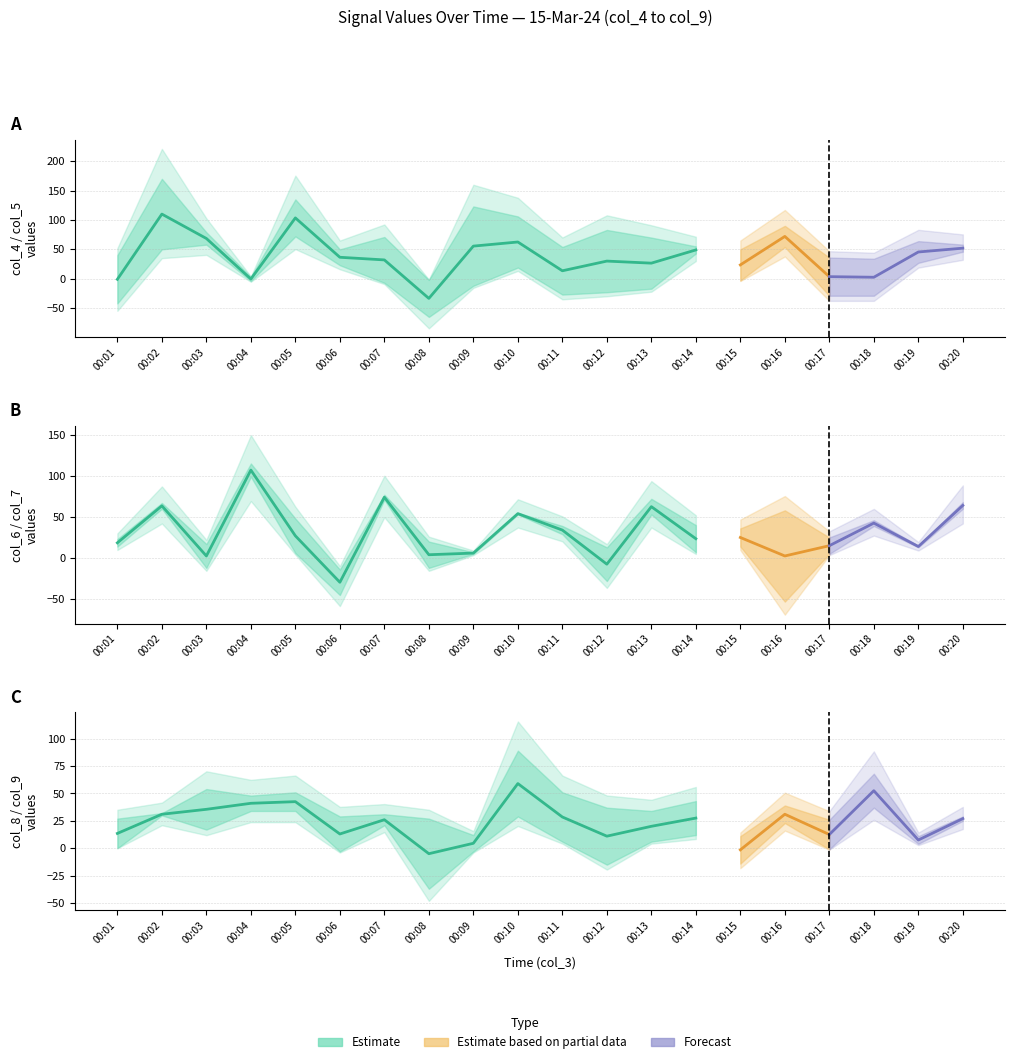

Where is the first local minimum for col_6?

00:03